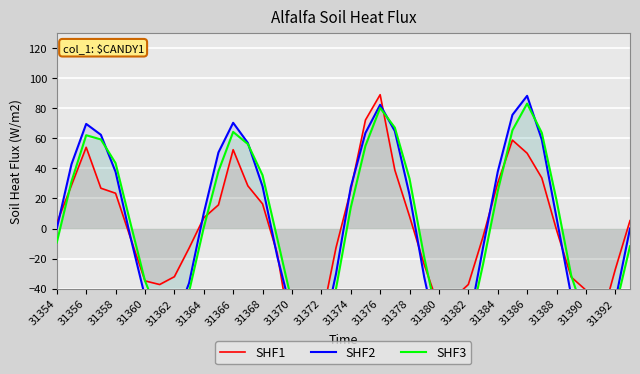

What is the value of the SHF2 point at the 12th from the left?

50.7